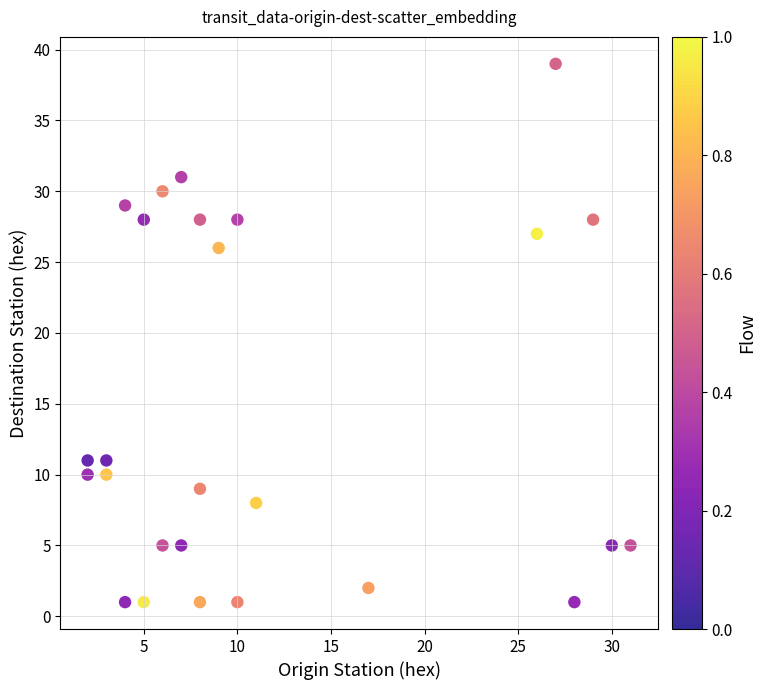

What is the range of Y values (max minus min)?

38